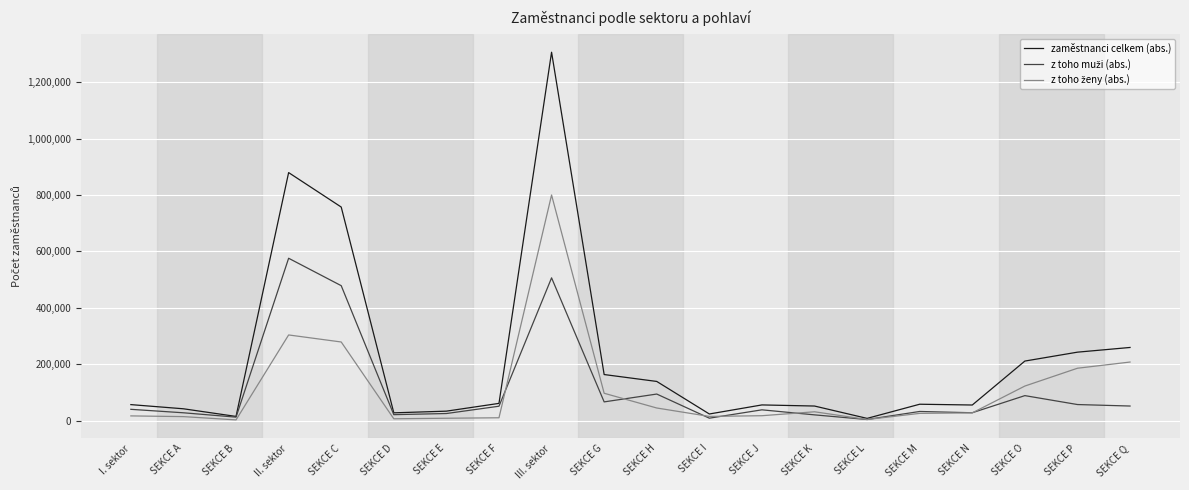

True or false: zaměstnanci celkem (abs.) has a value of 138900 at SEKCE H.

True